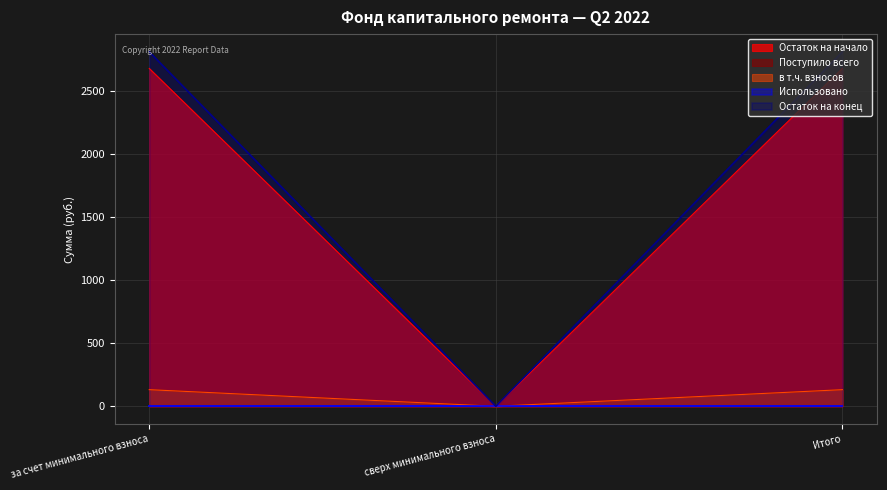

At which label does Остаток на начало reach its minimum?

сверх минимального взноса